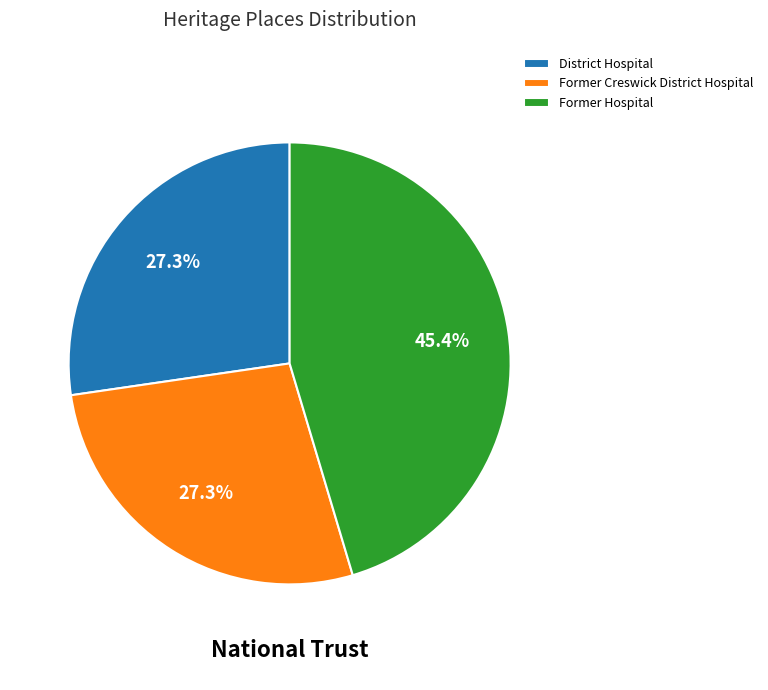

What is the total percentage of Former Creswick District Hospital and District Hospital?

54.6%